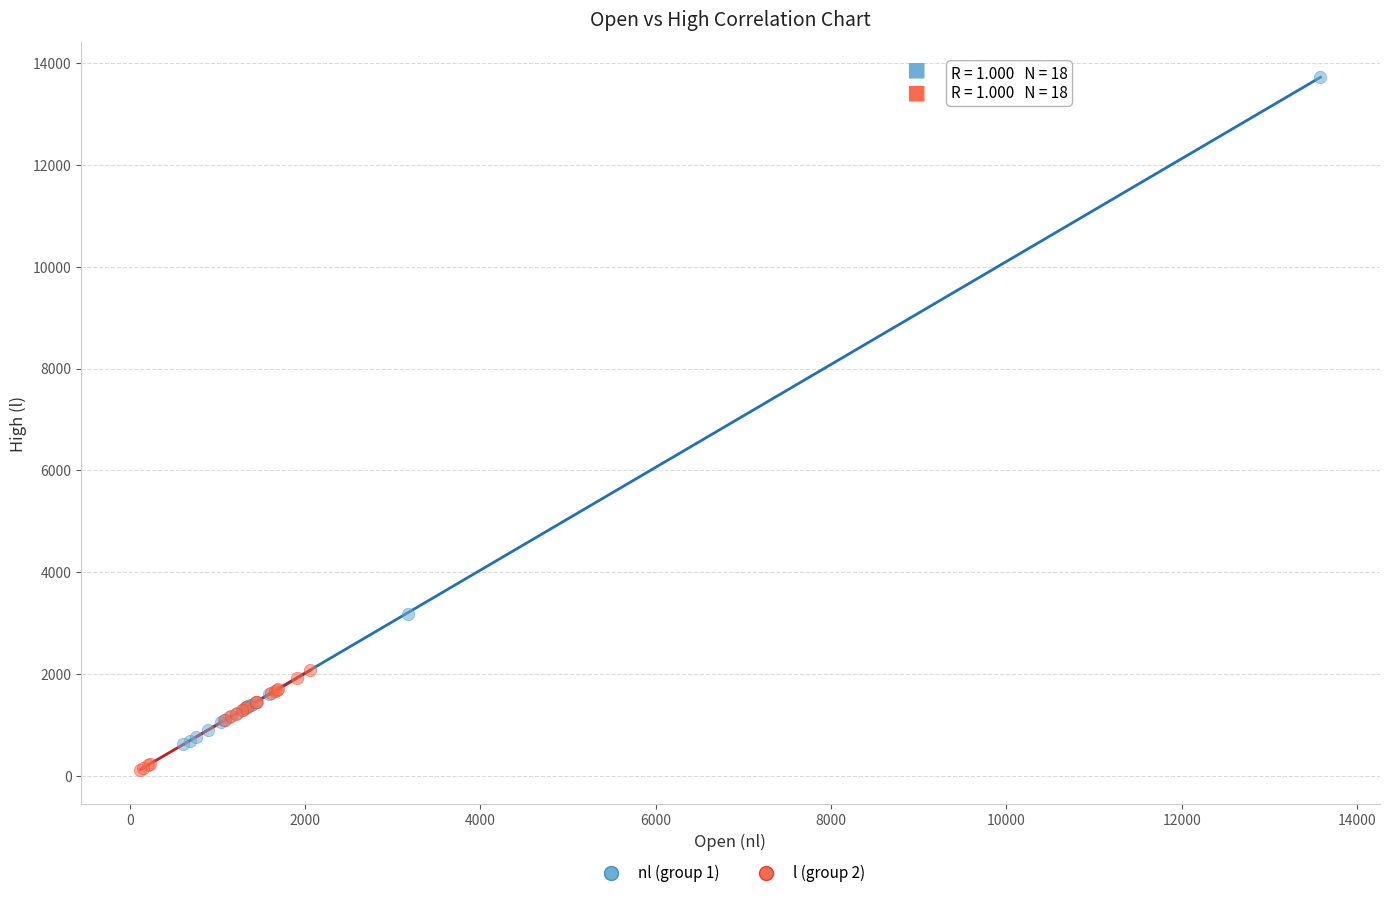

Which series has the widest spread of Y values?

nl (group 1)